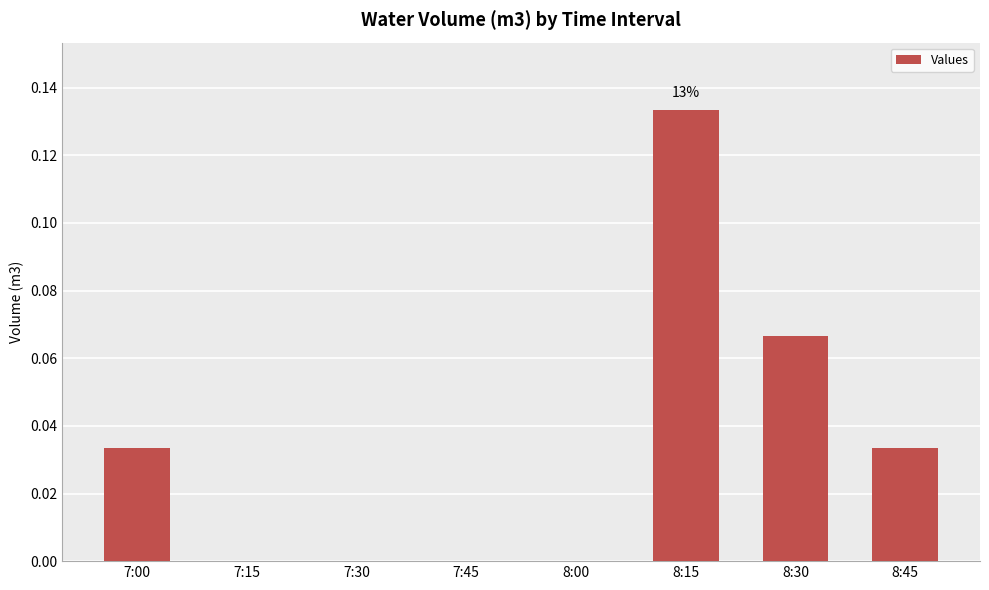

How many distinct data groups are displayed?

1